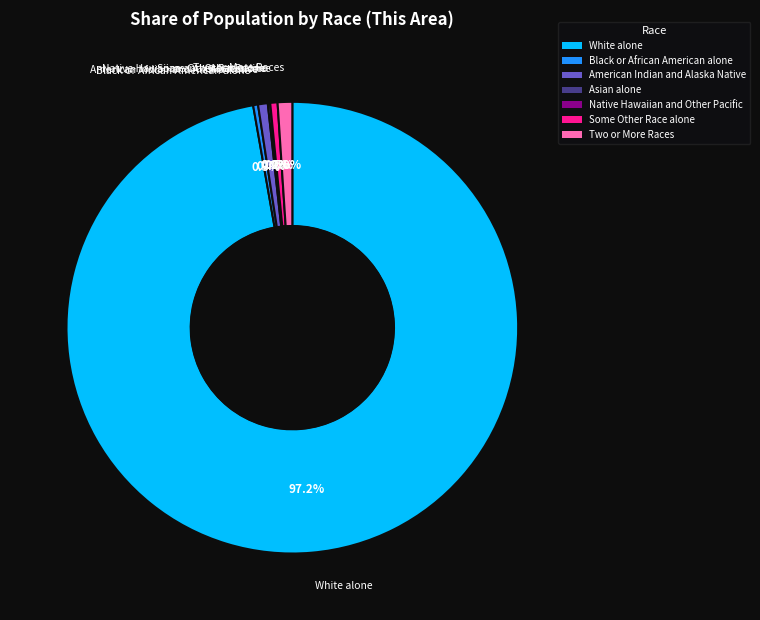

Rank the categories by value from lowest to highest.

Native Hawaiian and Other Pacific, Asian alone, Black or African American alone, Some Other Race alone, American Indian and Alaska Native, Two or More Races, White alone